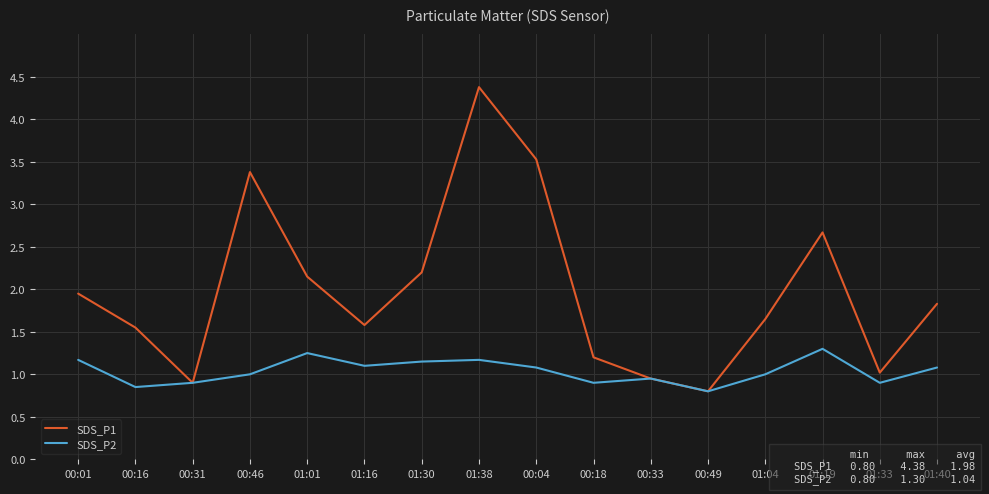

What are all the series names shown in the legend?

SDS_P1, SDS_P2